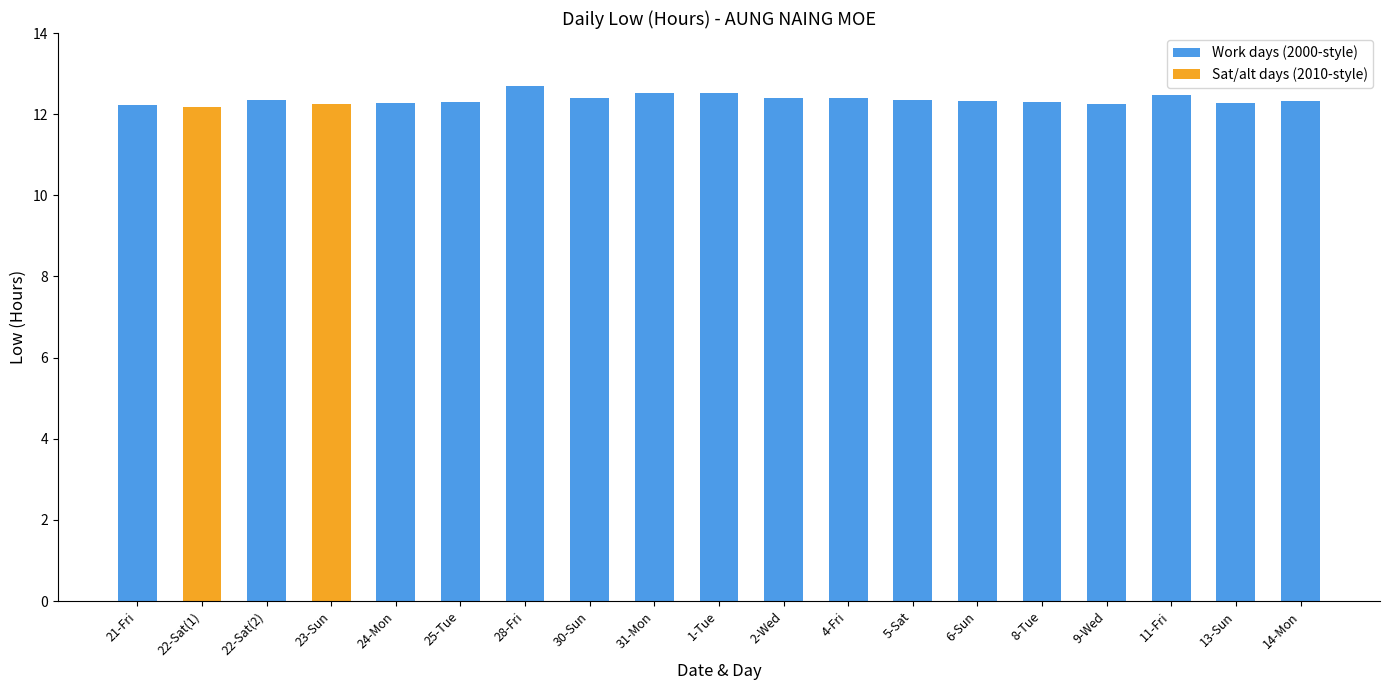

What is the difference between the values at 9-Wed and 11-Fri?

0.2